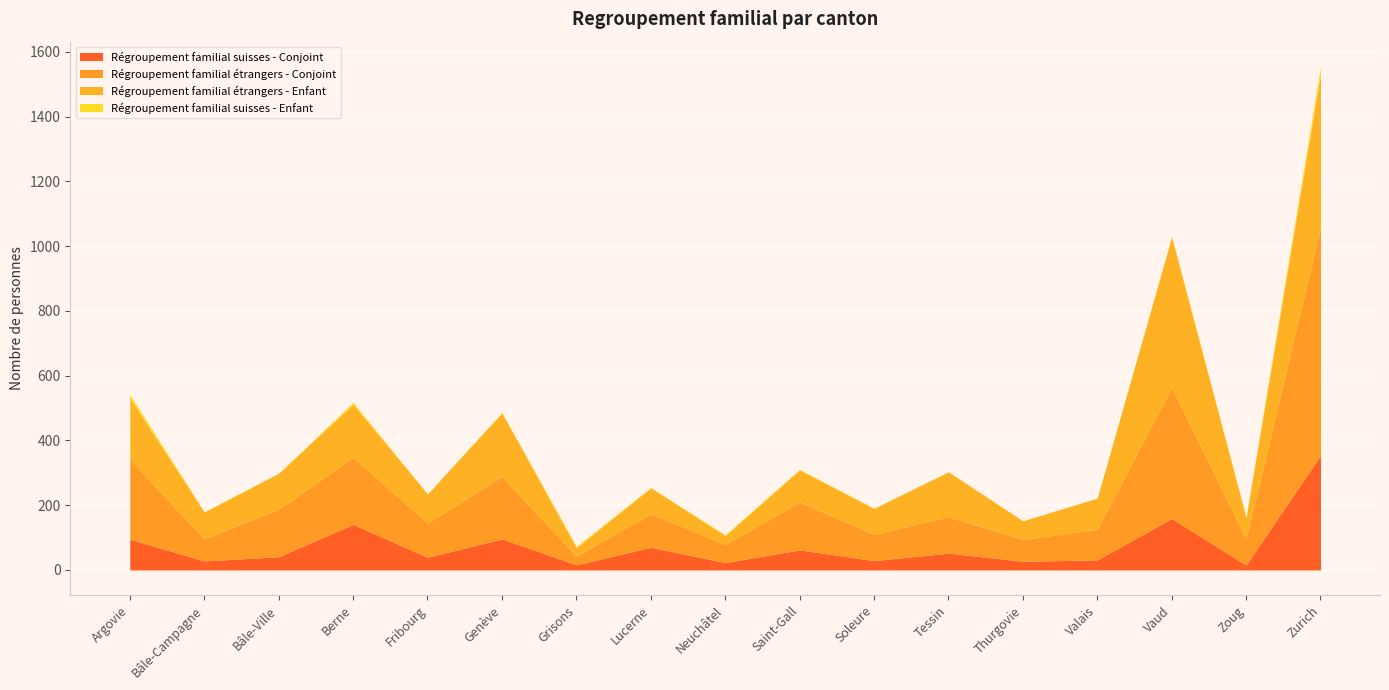

What is the sum of all Régroupement familial étrangers - Enfant values?

2441